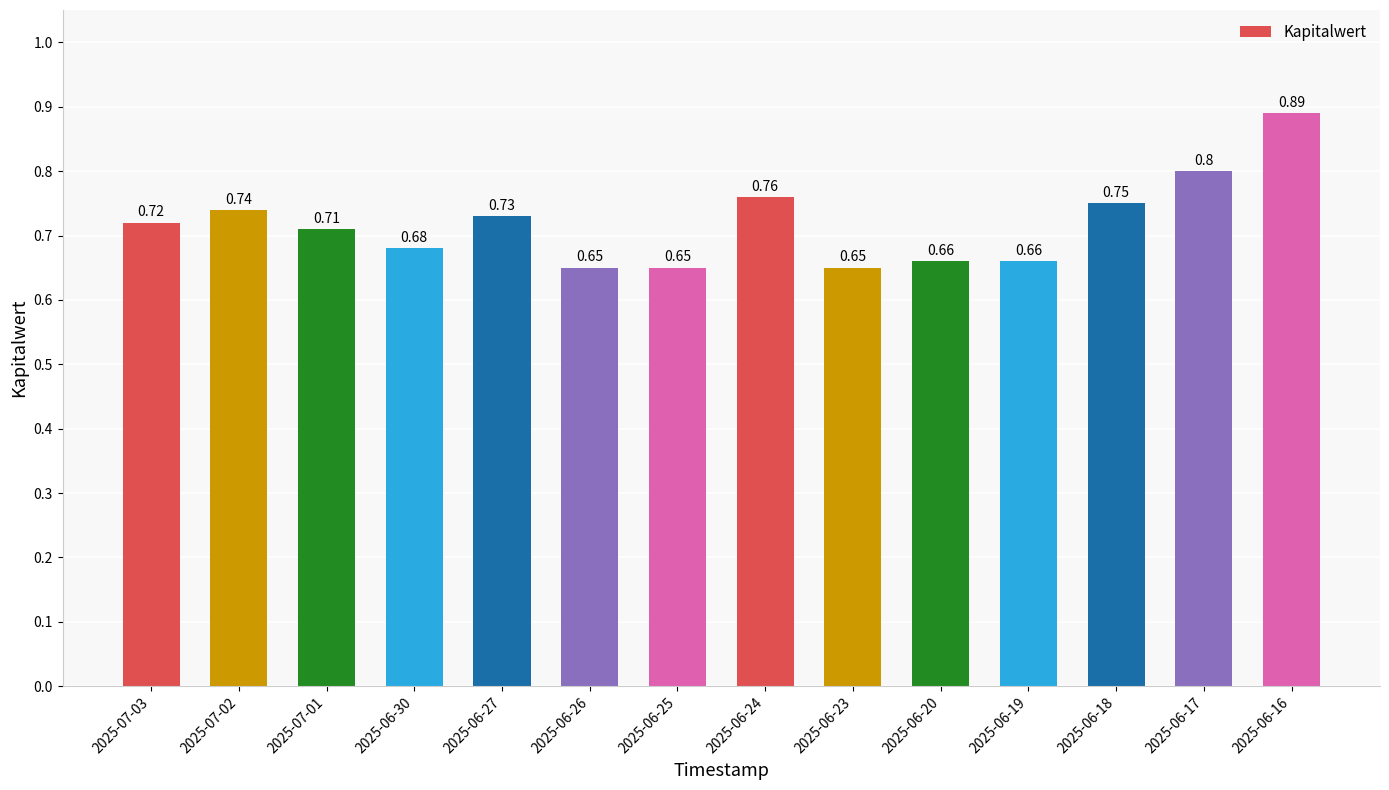

Does the chart contain any negative values?

No